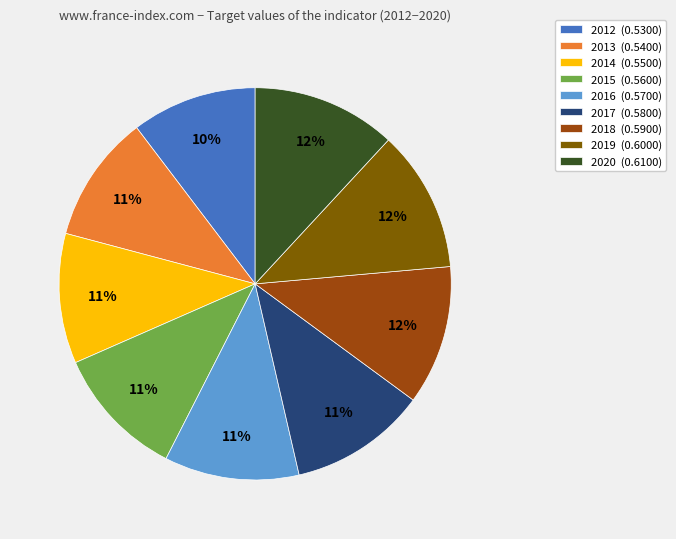

To the nearest percent, what is the average slice percentage?

11%